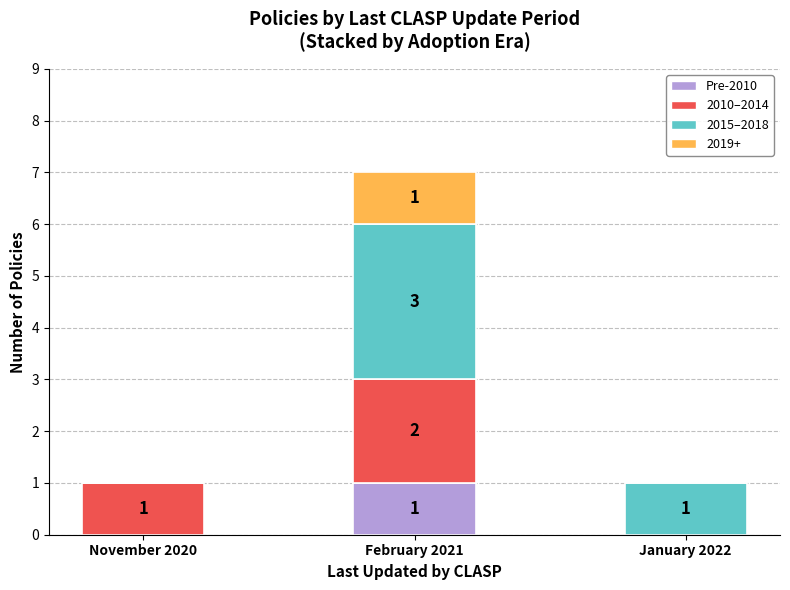

What is the total value across all series at February 2021?

7